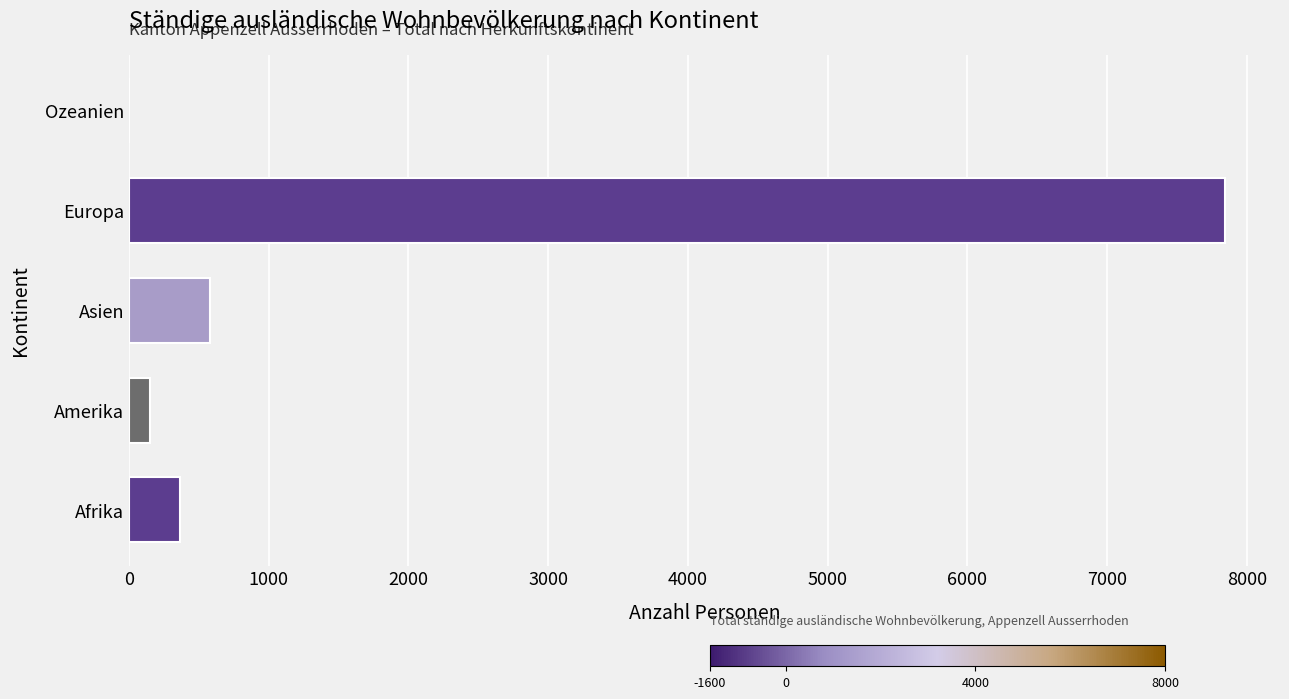

What is the maximum value shown in the chart?

7844